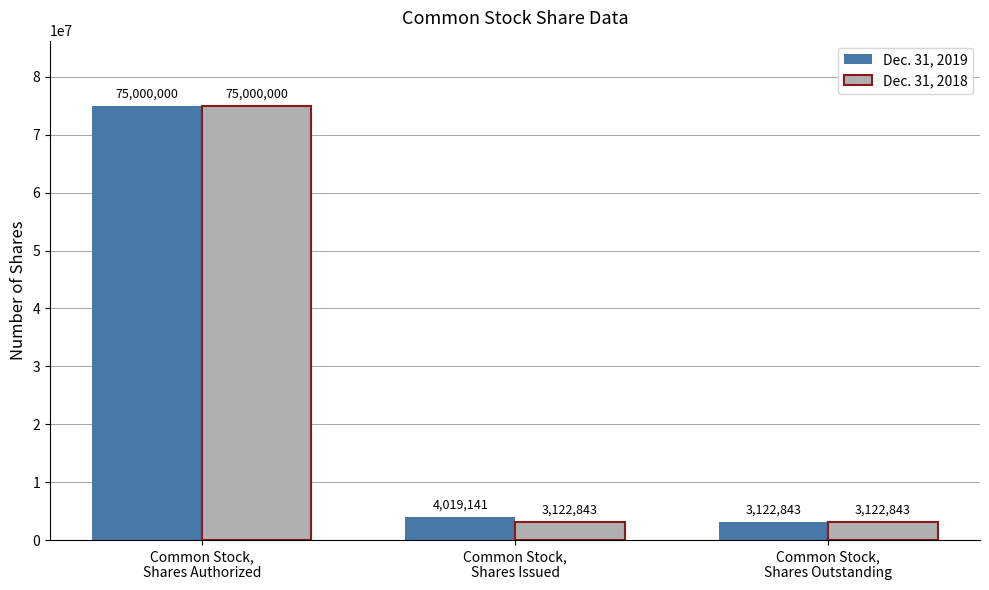

What are all the series names shown in the legend?

Dec. 31, 2019, Dec. 31, 2018